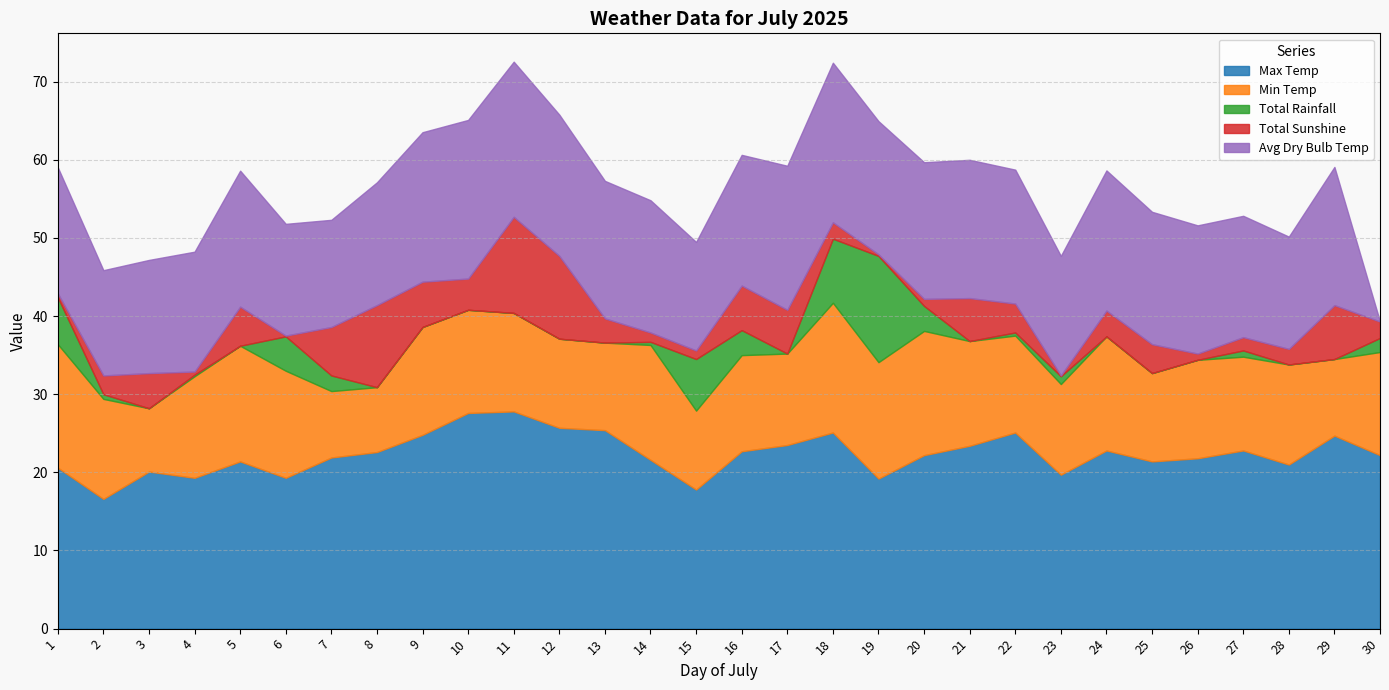

True or false: Total Rainfall and Avg Dry Bulb Temp intersect in this chart.

True